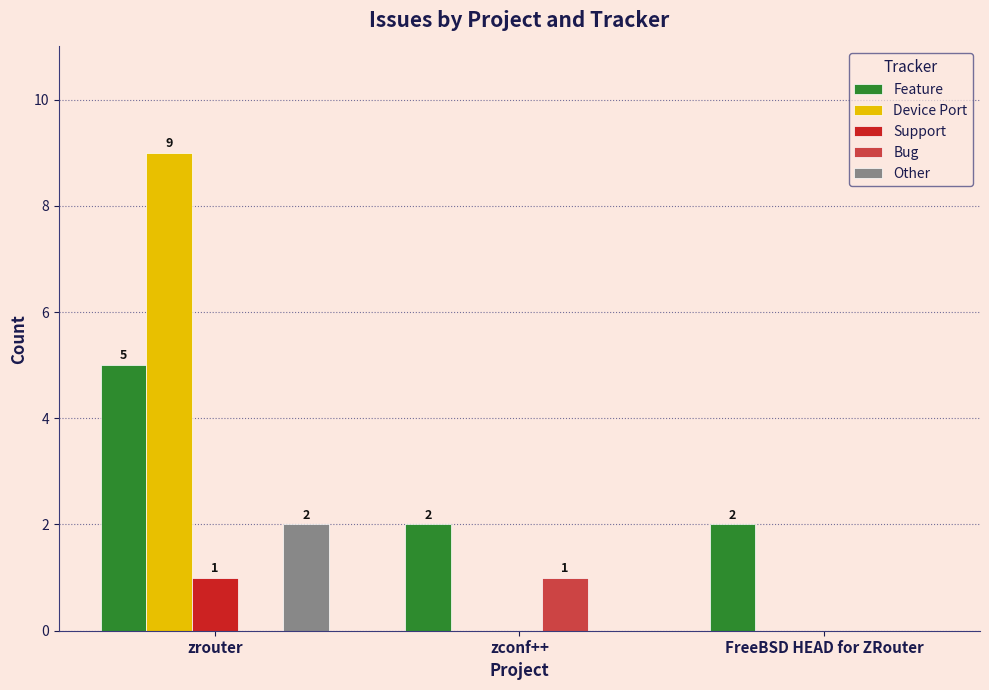

What are all the series names shown in the legend?

Feature, Device Port, Support, Bug, Other